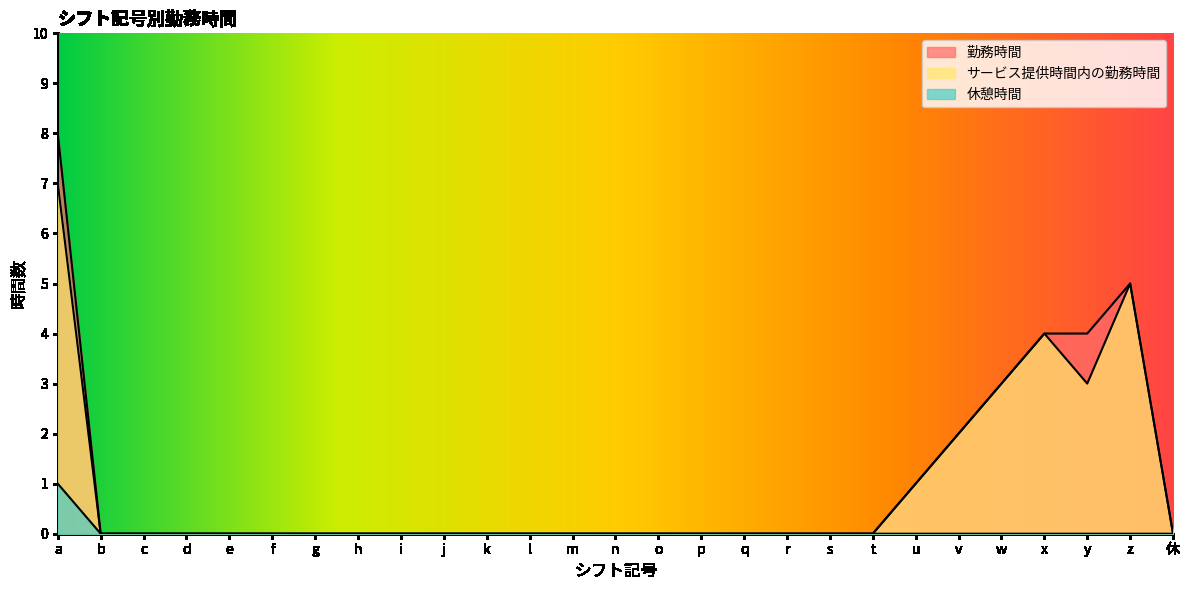

What is the label of the 15th point from the left?

o